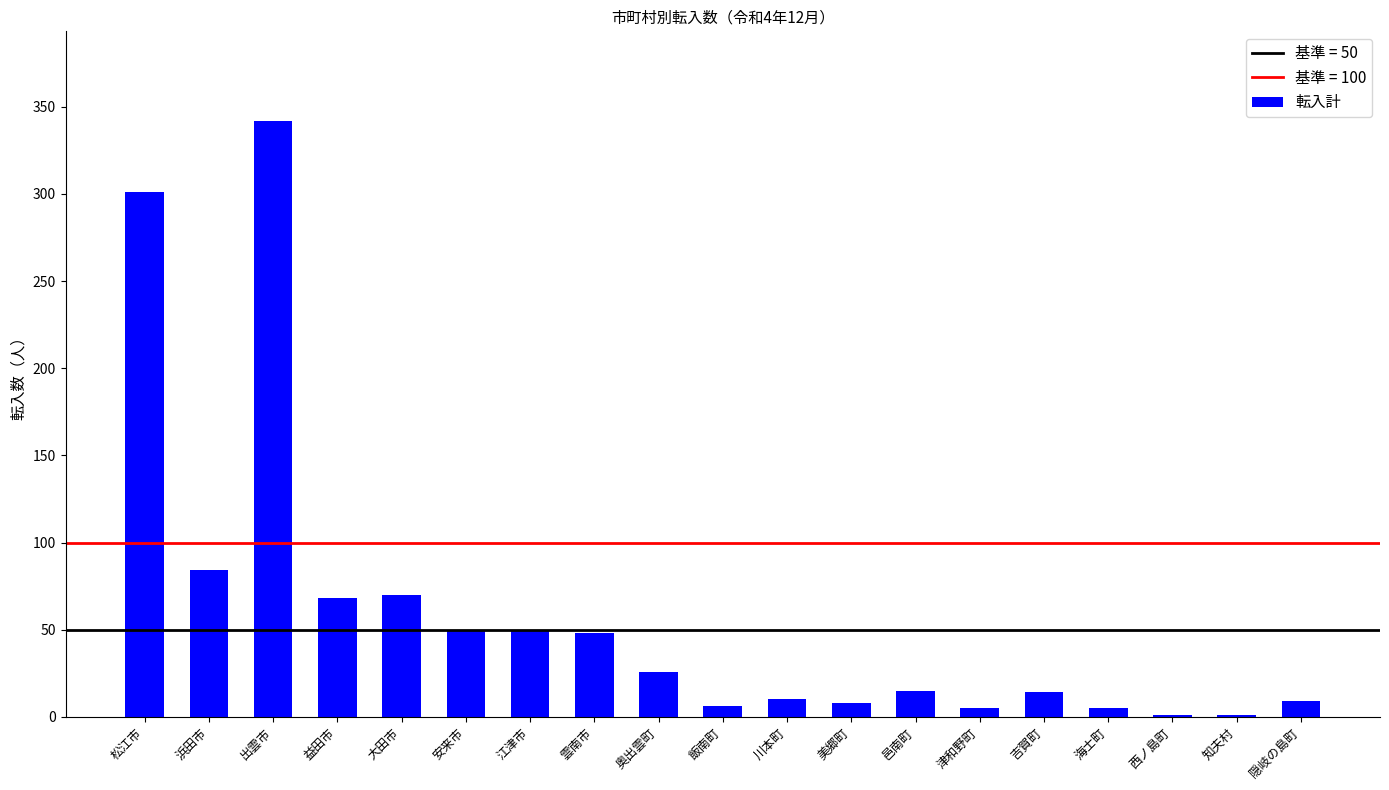

Is it true that the value at 川本町 is 10?

True